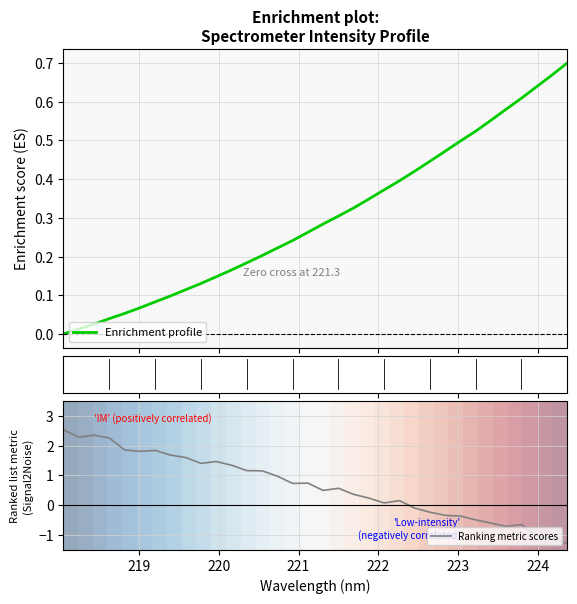

True or false: Ranking metric scores has more than 2 points higher than both neighbors.

True